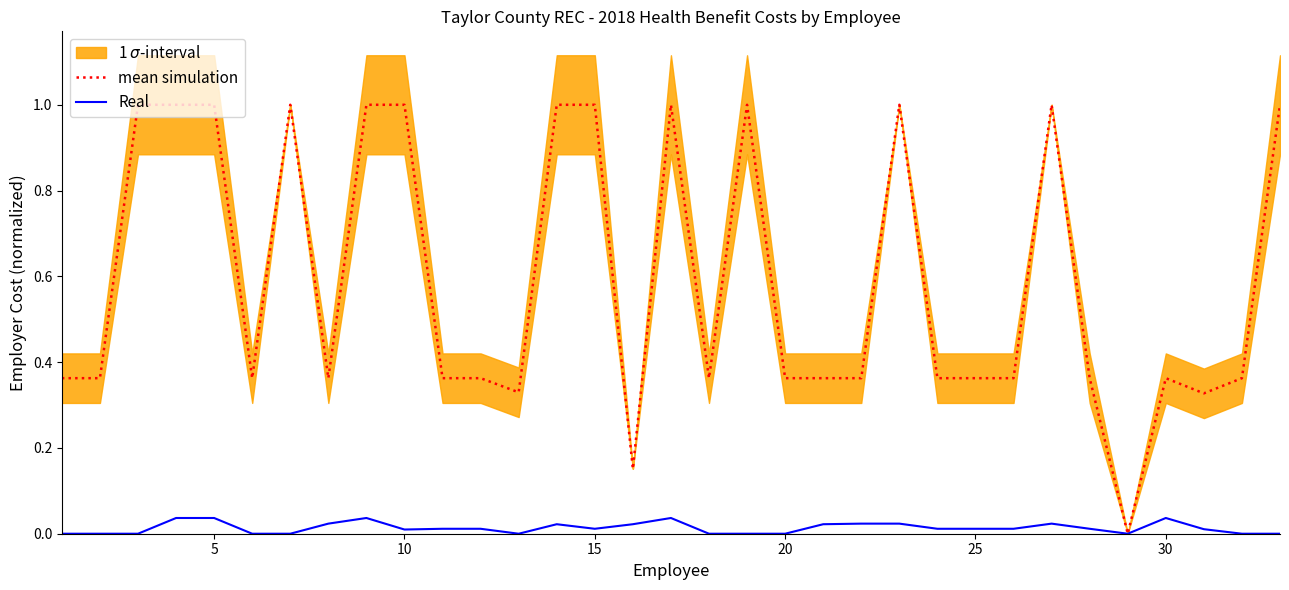

How many Real values are between 0 and 1?

33